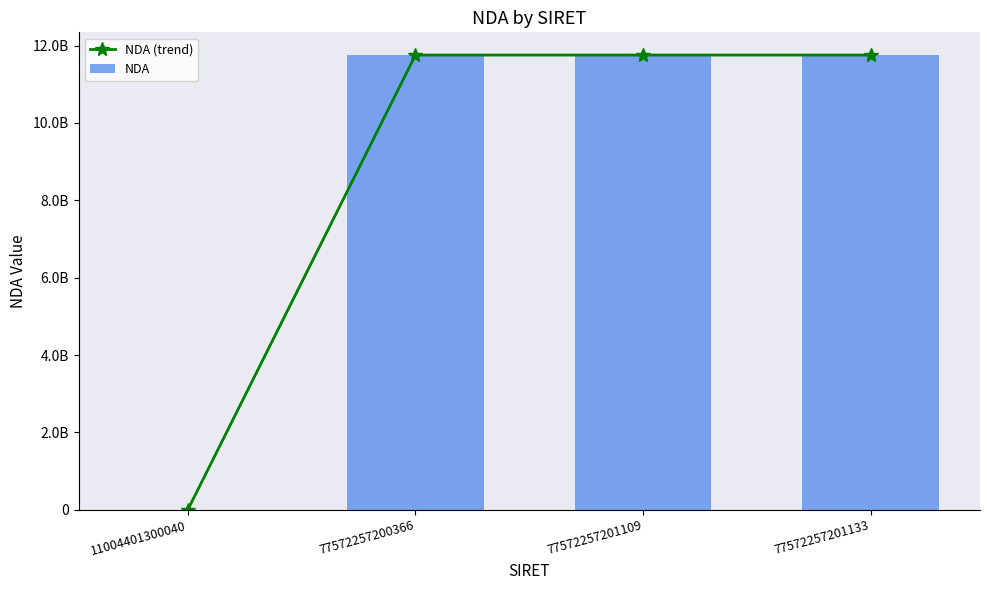

Between 77572257201133 and 77572257201109, which is larger?

77572257201133